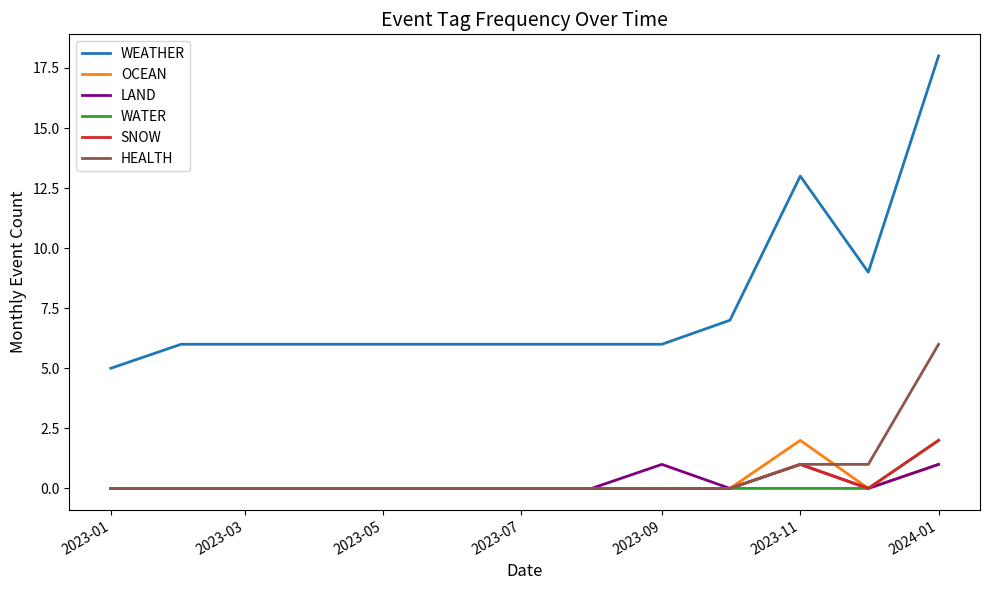

Which series has the largest total across all categories?

WEATHER